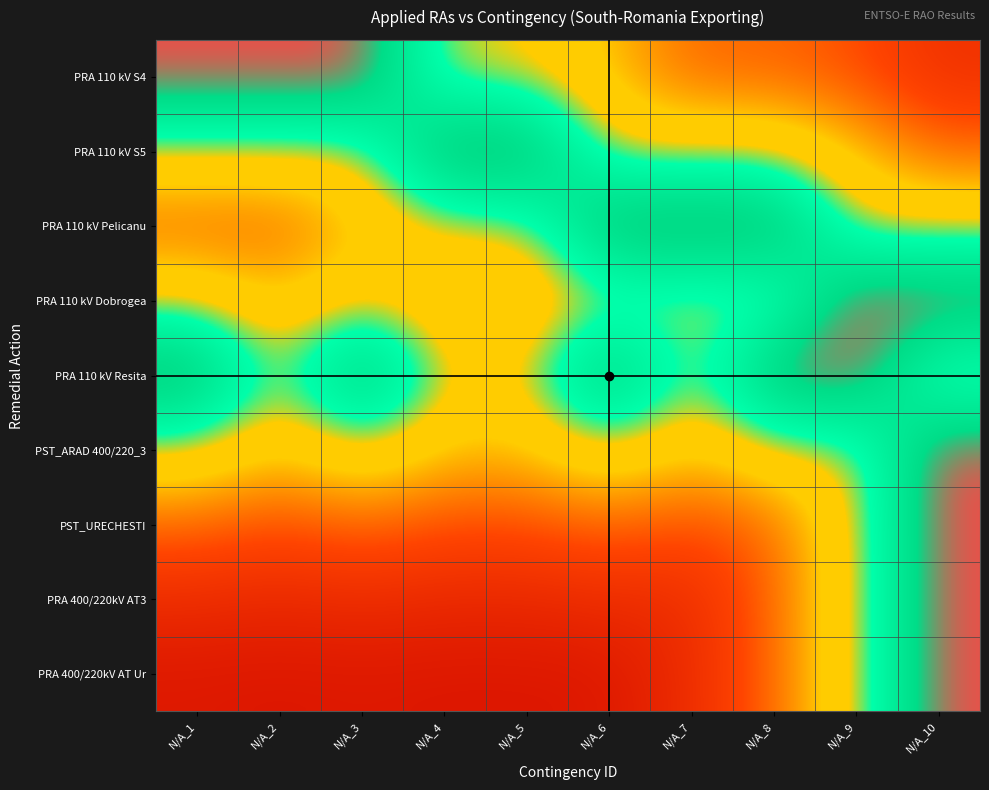

How many distinct data groups are displayed?

9